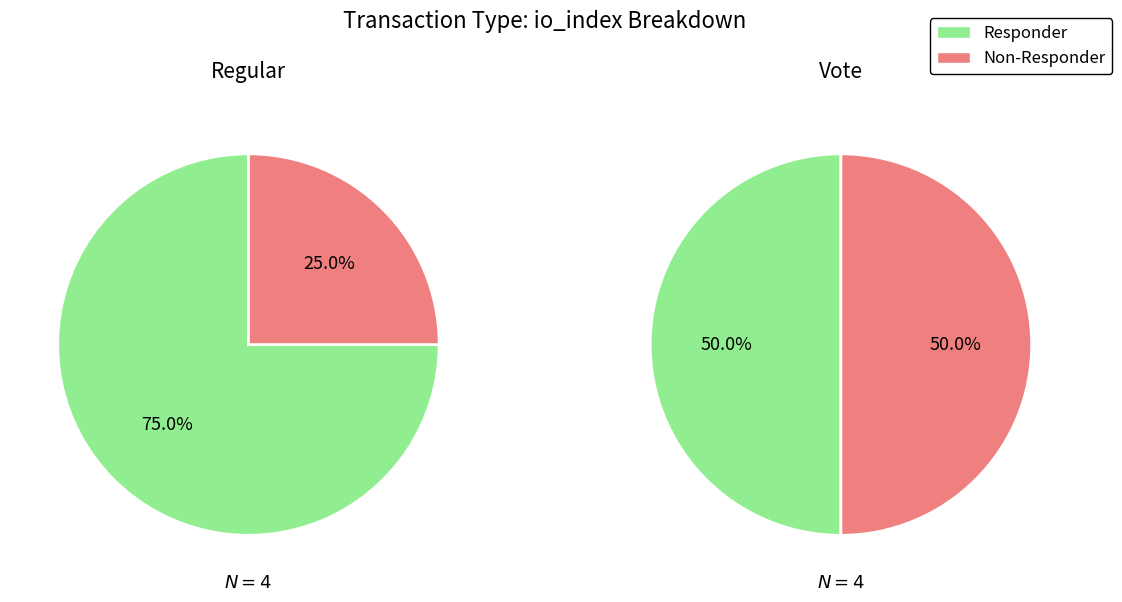

What is the difference between the highest and lowest values at 0?

2